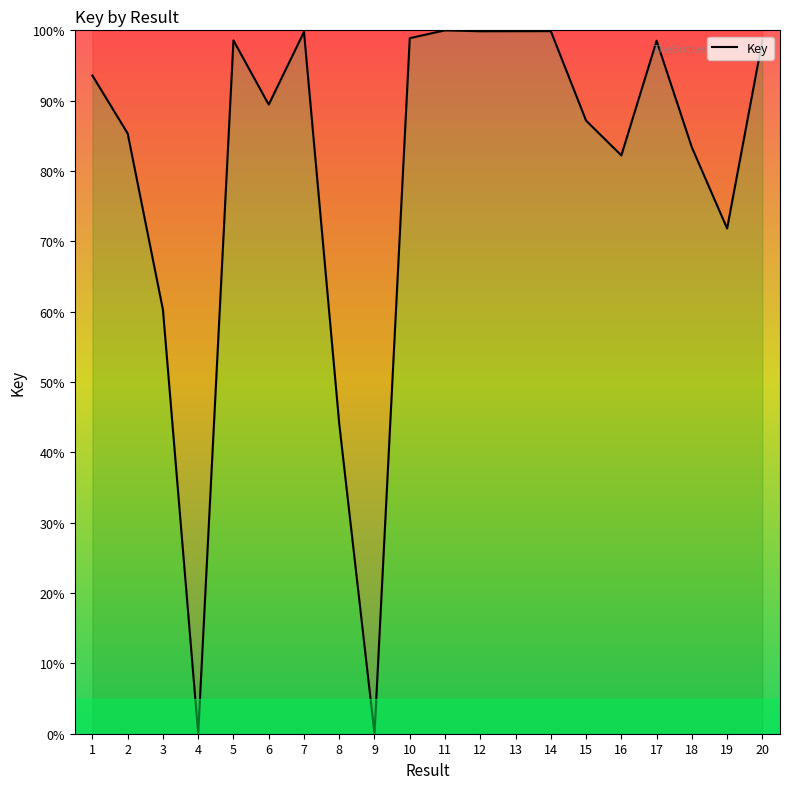

At which label is the value closest to 50?

8